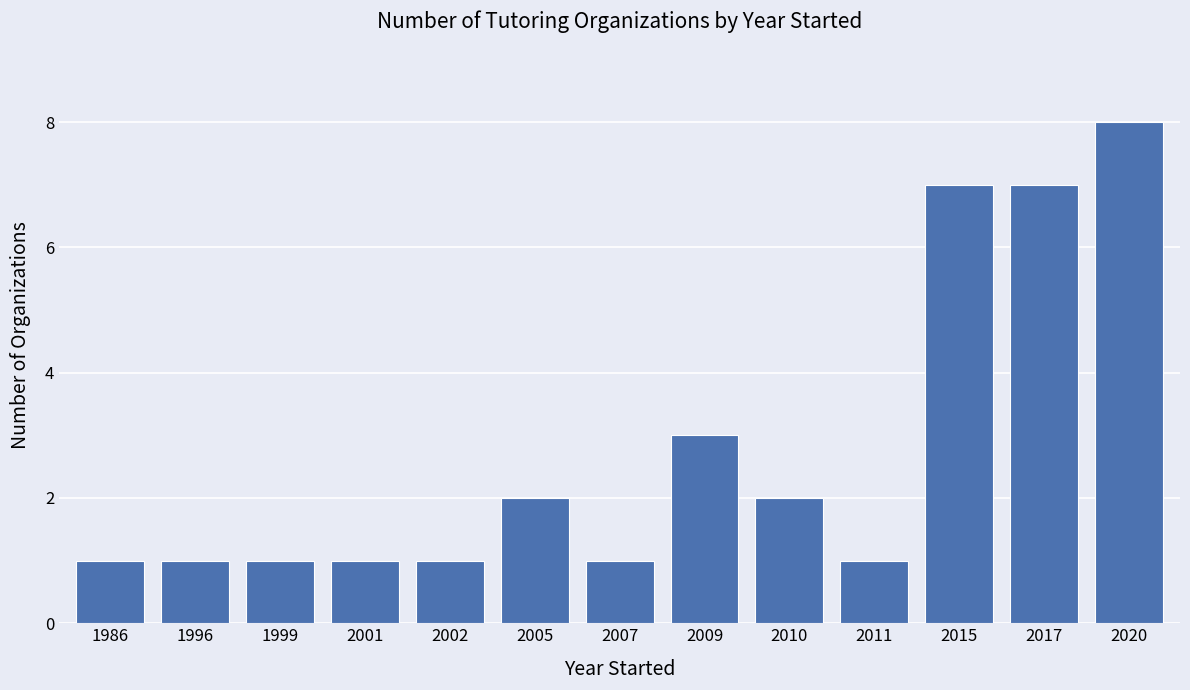

True or false: the data shows 2 at 2001.

False